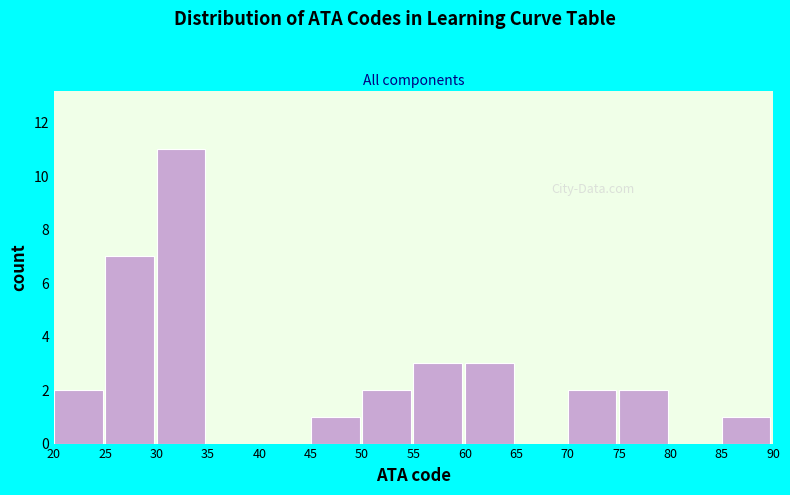

Reading left to right, transcribe this chart: for each bar, give the range it covers on the x-axis and its height. The values are not printed on the chart, so give them approximately, as read against the axis.

20 to 25: 2
25 to 30: 7
30 to 35: 11
35 to 40: 0
40 to 45: 0
45 to 50: 1
50 to 55: 2
55 to 60: 3
60 to 65: 3
65 to 70: 0
70 to 75: 2
75 to 80: 2
80 to 85: 0
85 to 90: 1